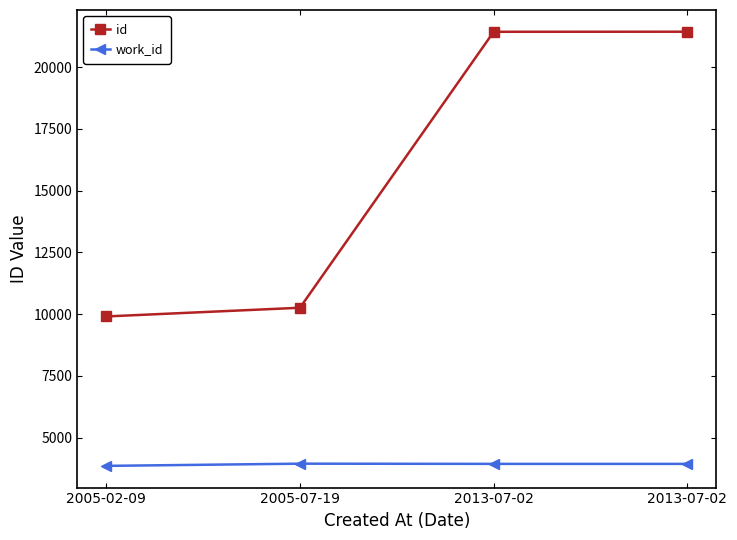

What is the label of the 2nd point from the left?

2005-07-19